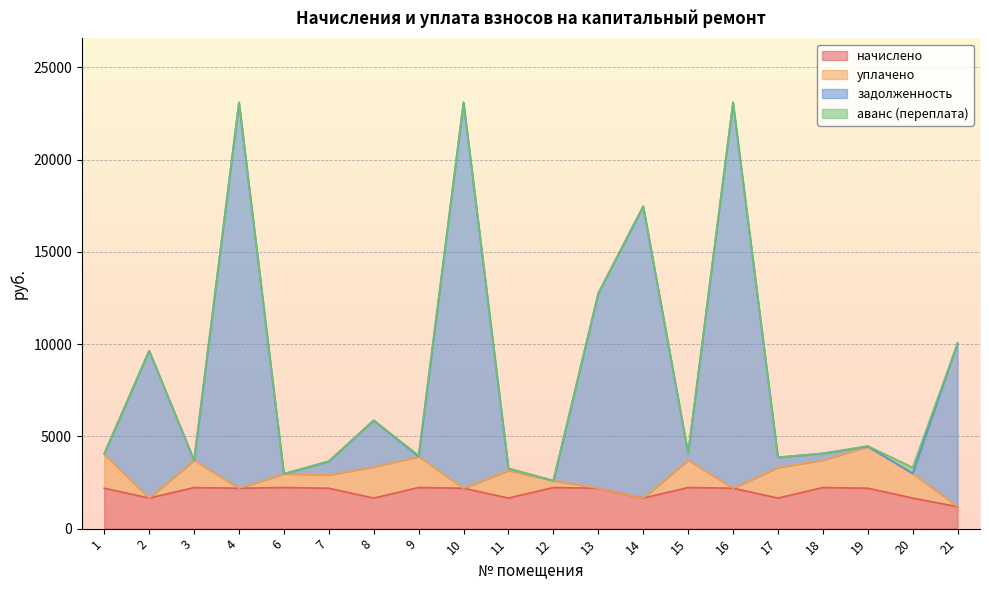

At which label does начислено reach its minimum?

21